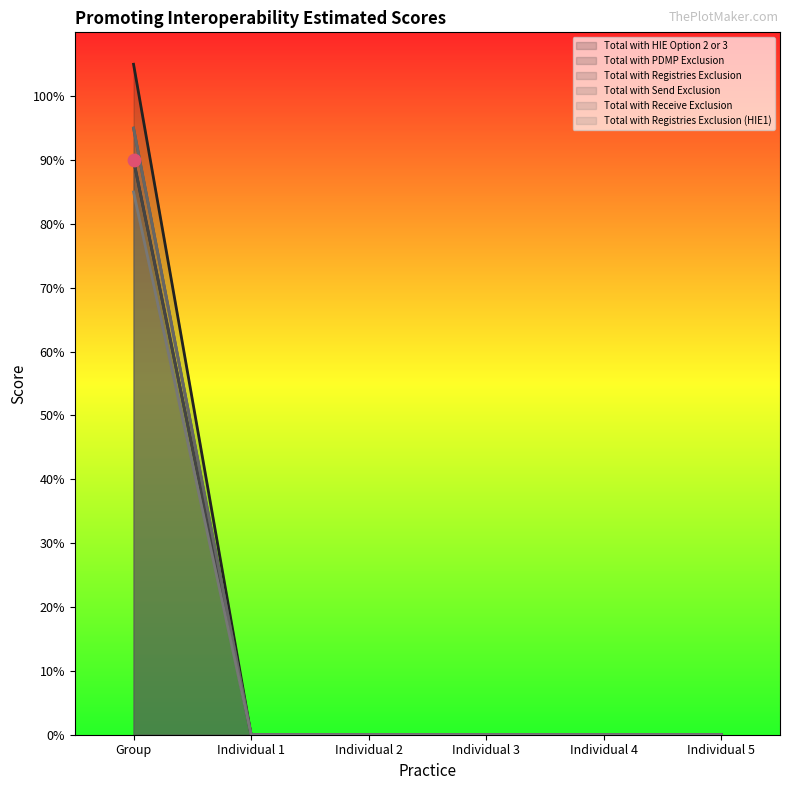

What are all the series names shown in the legend?

Total with HIE Option 2 or 3, Total with PDMP Exclusion, Total with Registries Exclusion, Total with Send Exclusion, Total with Receive Exclusion, Total with Registries Exclusion (HIE1)